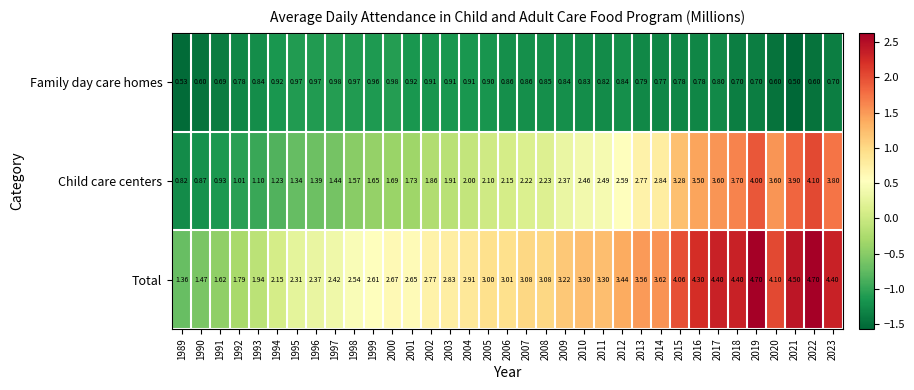

What is the difference between the highest and lowest values at 1989?

0.8